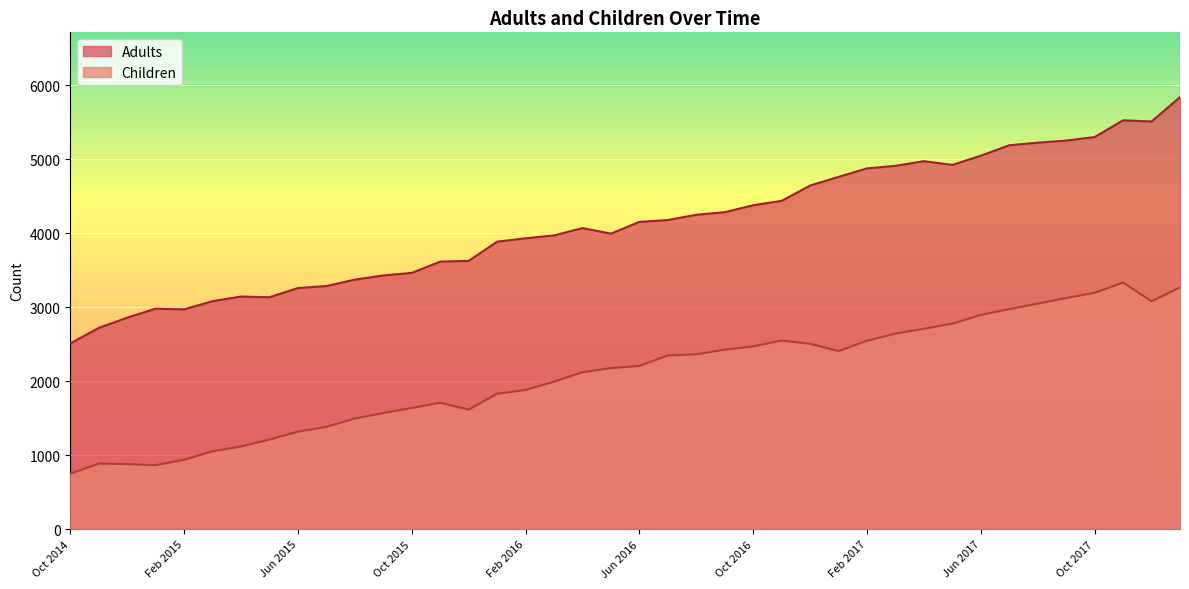

Is the value of Children at Sep 2015 greater than the value of Adults at Oct 2014?

No